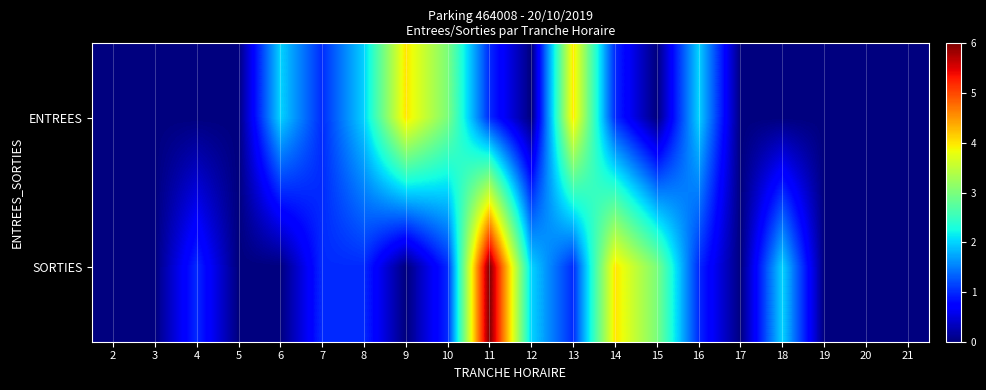

At how many categories does at least one series exceed 5?

1